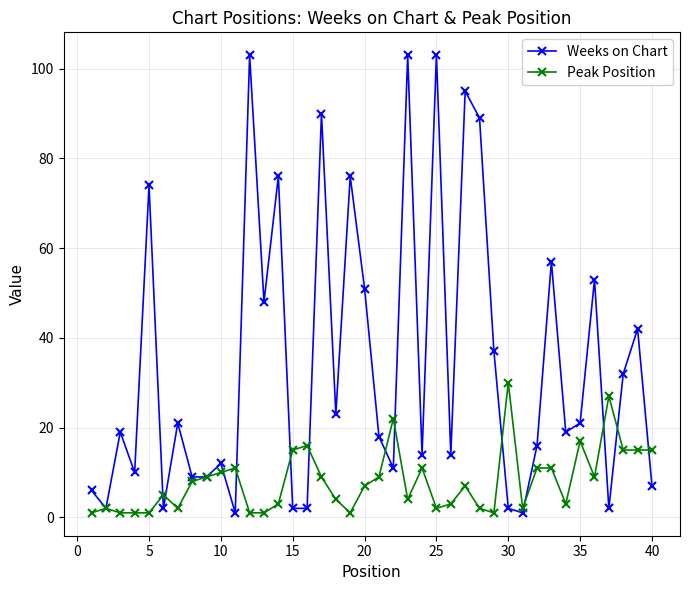

Rank the series by their average value, from highest to lowest.

Weeks on Chart, Peak Position